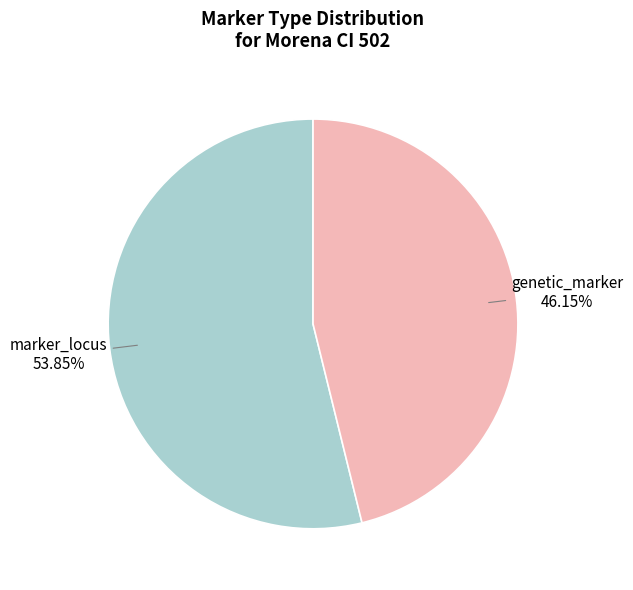

Is there any slice that represents more than half of the pie?

Yes